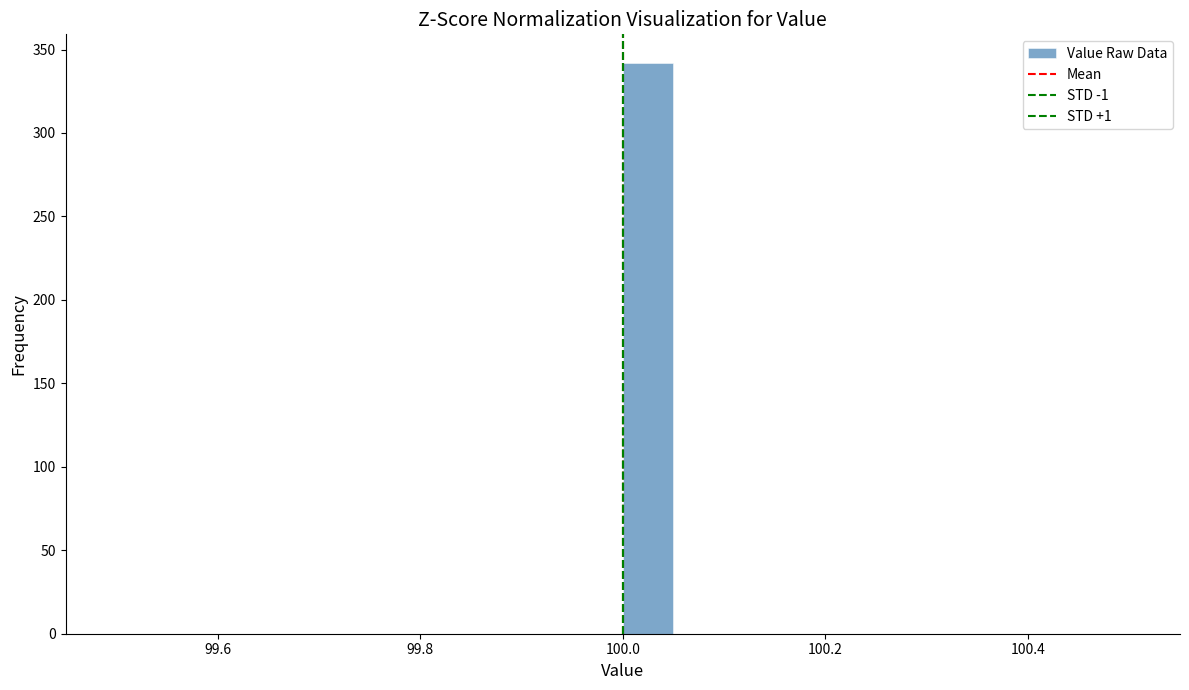

Around what value on the x-axis is the tallest bar? Give the approximate position of its centre, as read against the axis.

100.02